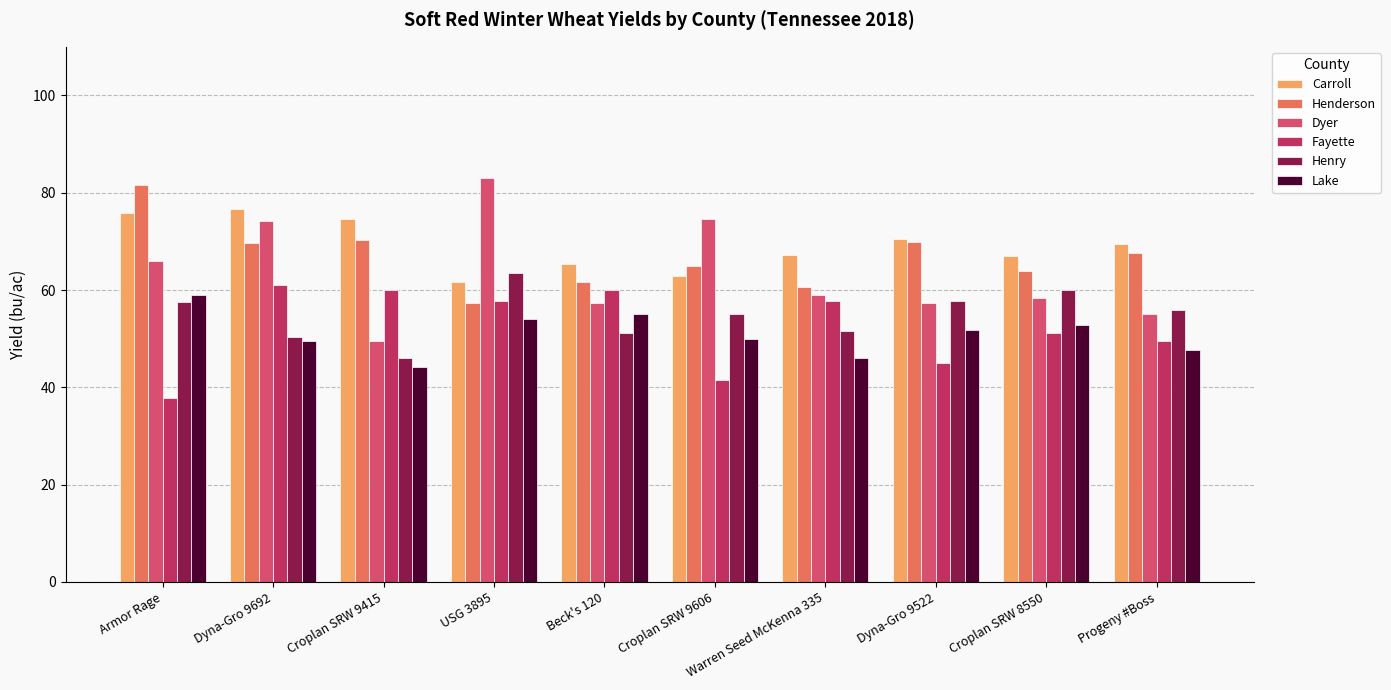

How many bars are there in each group?

6